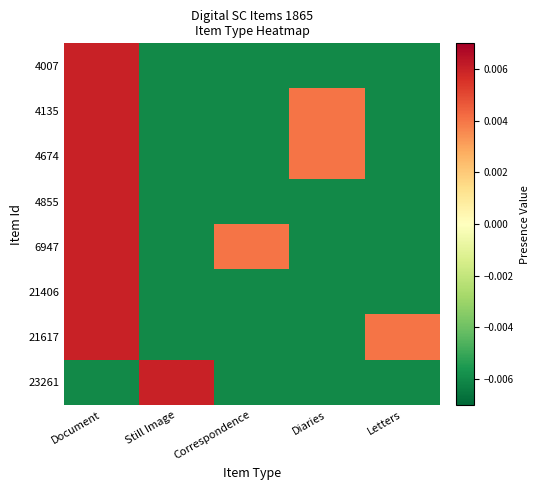

Reading right to left, list all the values displayed in this chart.

4007: Letters=-0.0	Diaries=-0.0	Correspondence=-0.0	Still Image=-0.0	Document=0.0
4135: Letters=-0.0	Diaries=0.0	Correspondence=-0.0	Still Image=-0.0	Document=0.0
4674: Letters=-0.0	Diaries=0.0	Correspondence=-0.0	Still Image=-0.0	Document=0.0
4855: Letters=-0.0	Diaries=-0.0	Correspondence=-0.0	Still Image=-0.0	Document=0.0
6947: Letters=-0.0	Diaries=-0.0	Correspondence=0.0	Still Image=-0.0	Document=0.0
21406: Letters=-0.0	Diaries=-0.0	Correspondence=-0.0	Still Image=-0.0	Document=0.0
21617: Letters=0.0	Diaries=-0.0	Correspondence=-0.0	Still Image=-0.0	Document=0.0
23261: Letters=-0.0	Diaries=-0.0	Correspondence=-0.0	Still Image=0.0	Document=-0.0